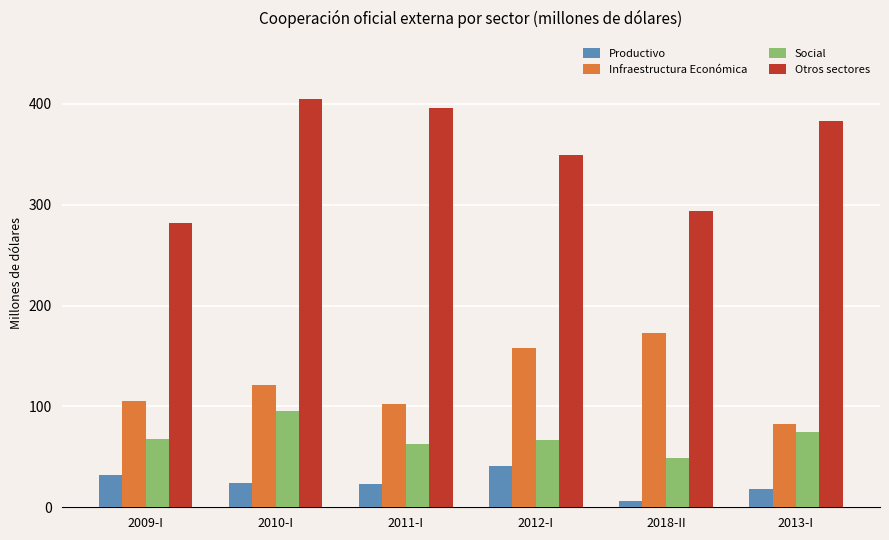

Count the number of data series in this chart.

4